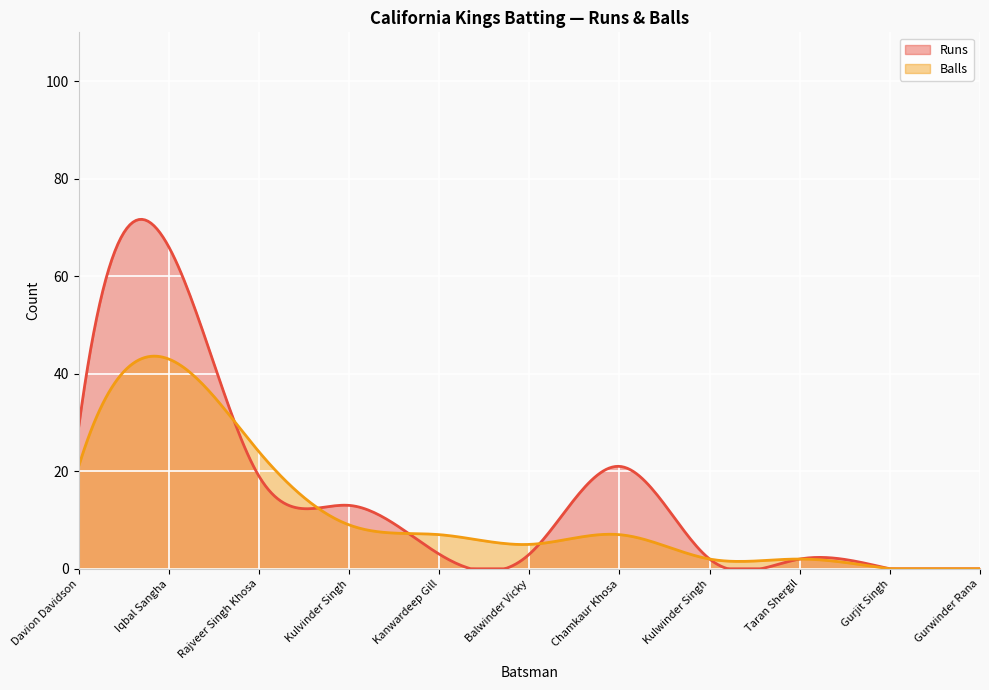

The value of Runs at Davion Davidson is 48. True or false?

False